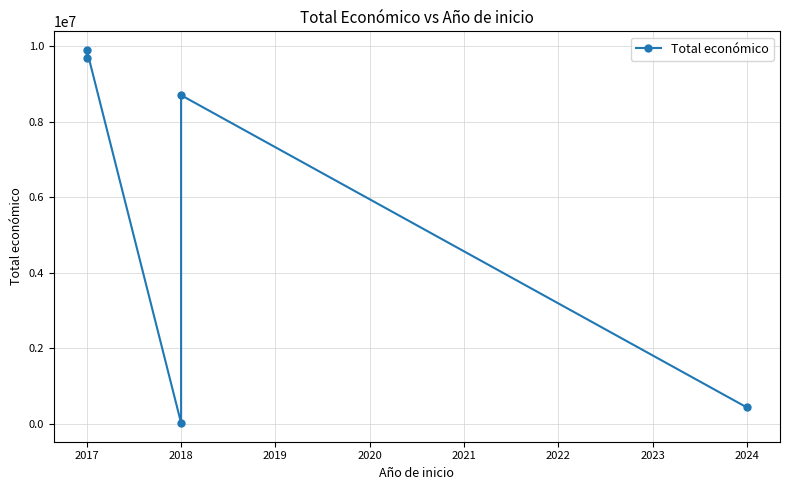

Which label corresponds to the largest value in the chart?

2017